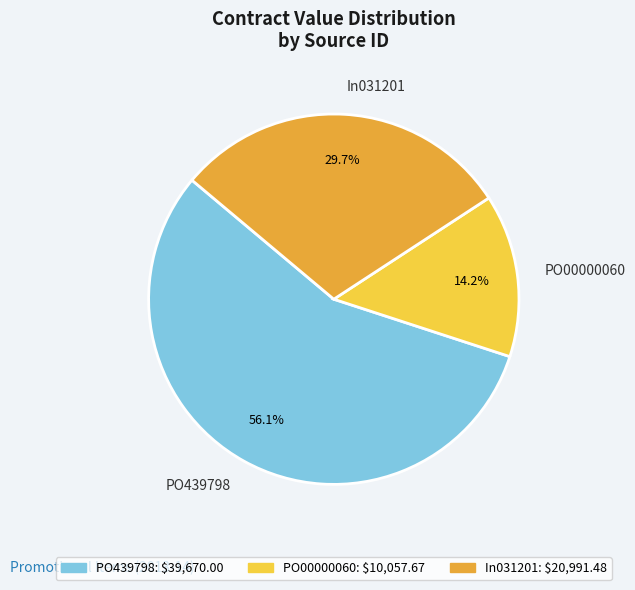

Between PO439798 and In031201, which is larger?

PO439798